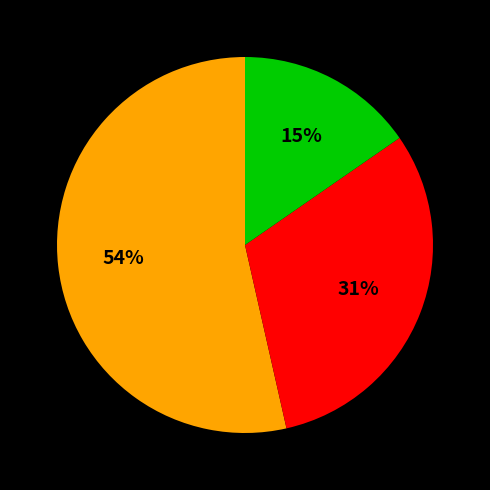

To the nearest percent, what is the average slice percentage?

33%